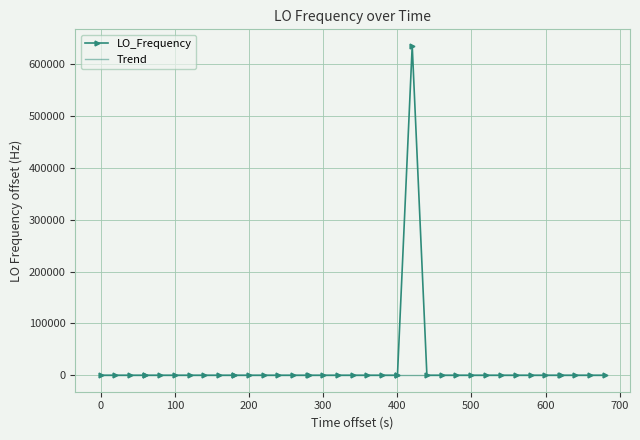

How many data points in LO_Frequency are less than 0?

3